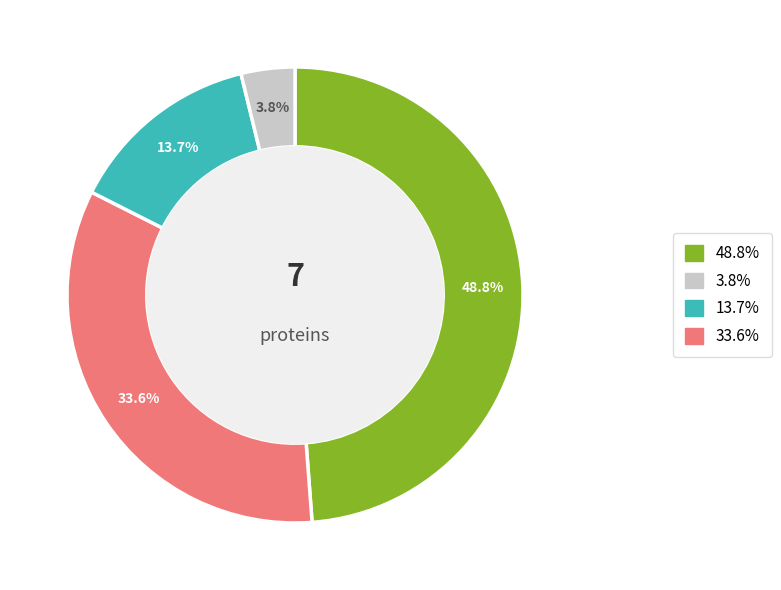

Does any single category account for the majority?

No